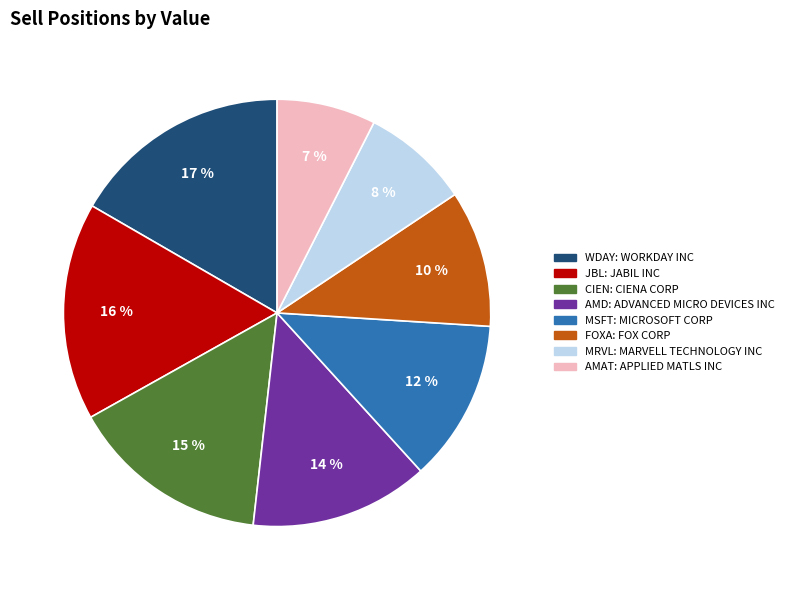

Is there a majority slice in this chart?

No